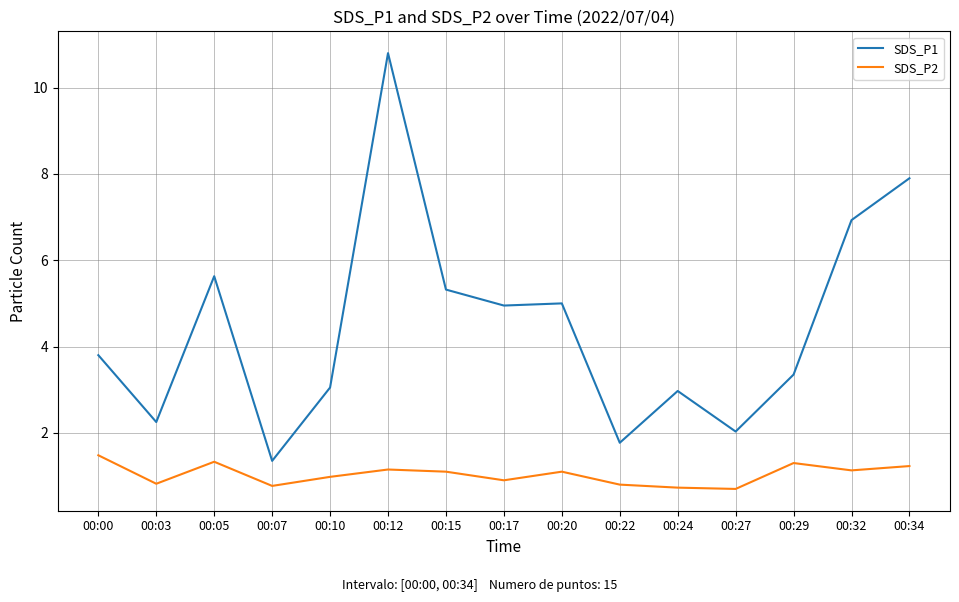

What is the highest value of the SDS_P2 series?

1.5